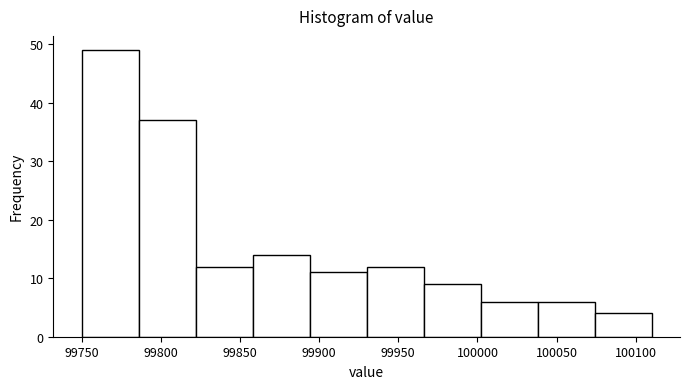

Over which range of the x-axis is the bar tallest?

99750 to 99786